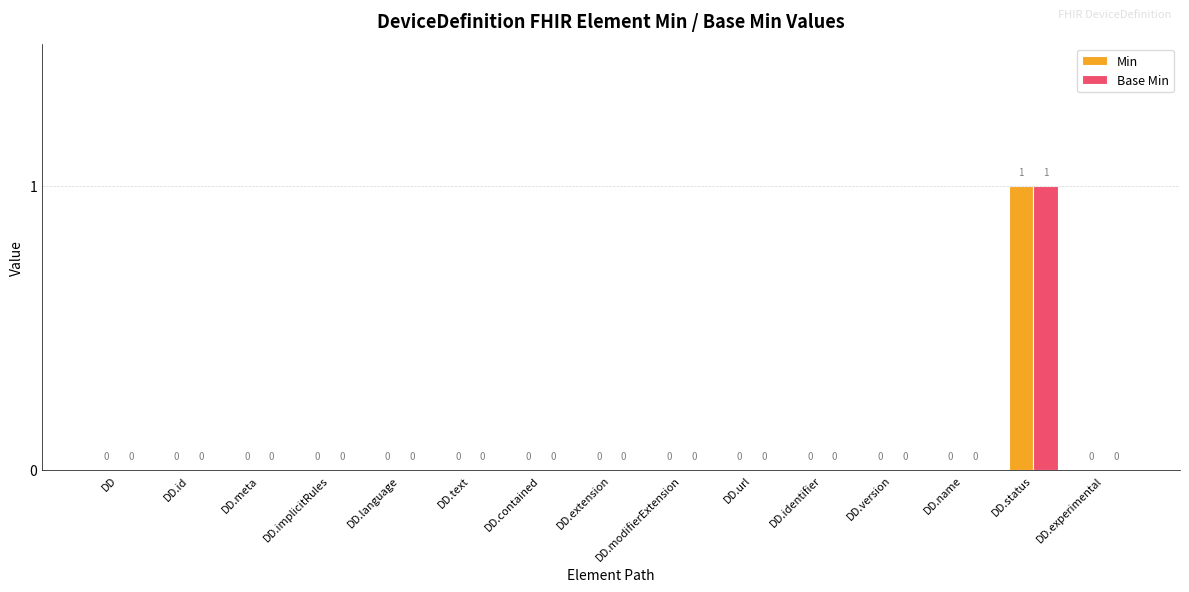

How many series are shown in this chart?

2